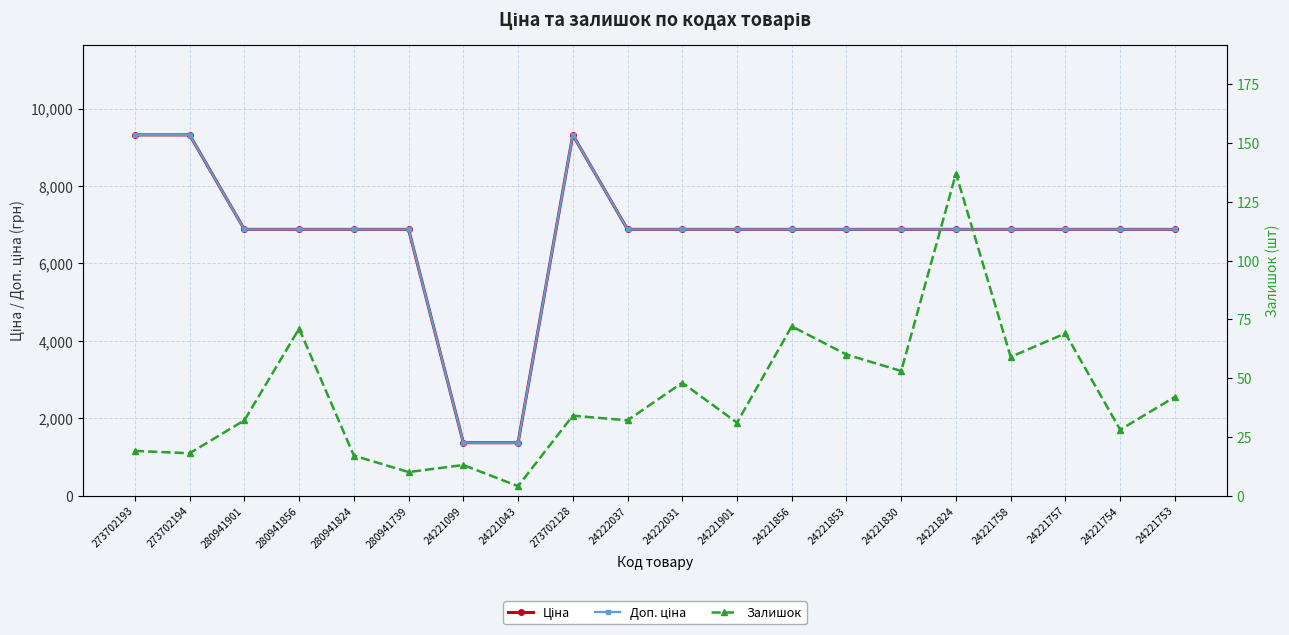

Reading left to right, transcribe all the data shown in this chart.

Ціна: 273702193=9321.4	273702194=9321.4	280941901=6879.5	280941856=6879.5	280941824=6879.5	280941739=6879.5	24221099=1366.3	24221043=1366.3	273702128=9321.4	24222037=6879.5	24222031=6879.5	24221901=6879.5	24221856=6879.5	24221853=6879.5	24221830=6879.5	24221824=6879.5	24221758=6879.5	24221757=6879.5	24221754=6879.5	24221753=6879.5
Доп. ціна: 273702193=9321.4	273702194=9321.4	280941901=6879.5	280941856=6879.5	280941824=6879.5	280941739=6879.5	24221099=1366.0	24221043=1366.0	273702128=9321.4	24222037=6879.5	24222031=6879.5	24221901=6879.5	24221856=6879.5	24221853=6879.5	24221830=6879.5	24221824=6879.5	24221758=6879.5	24221757=6879.5	24221754=6879.5	24221753=6879.5
Залишок: 273702193=19.0	273702194=18.0	280941901=32.0	280941856=71.0	280941824=17.0	280941739=10.0	24221099=13.0	24221043=4.0	273702128=34.0	24222037=32.0	24222031=48.0	24221901=31.0	24221856=72.0	24221853=60.0	24221830=53.0	24221824=137.0	24221758=59.0	24221757=69.0	24221754=28.0	24221753=42.0